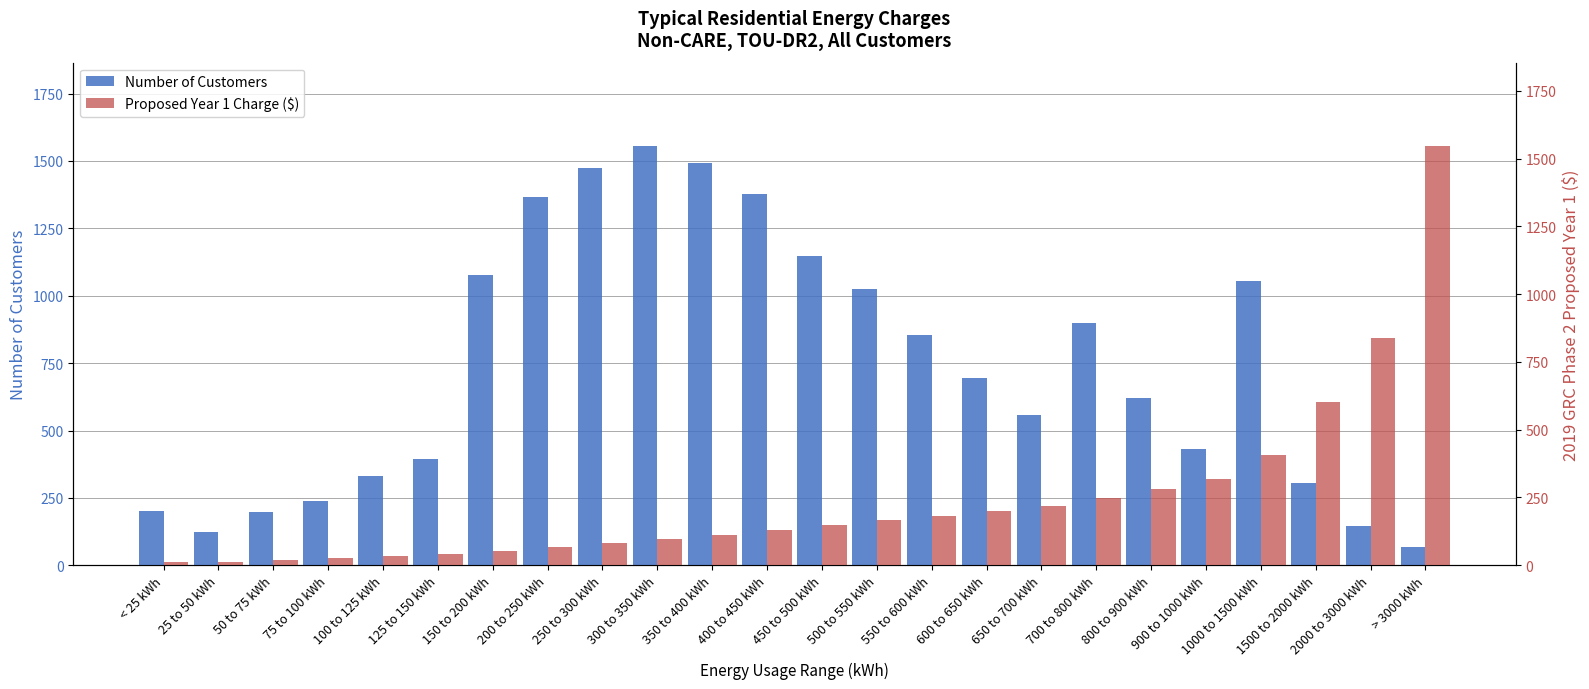

Rank the series at 550 to 600 kWh from lowest to highest value.

Proposed Year 1 Charge ($), Number of Customers